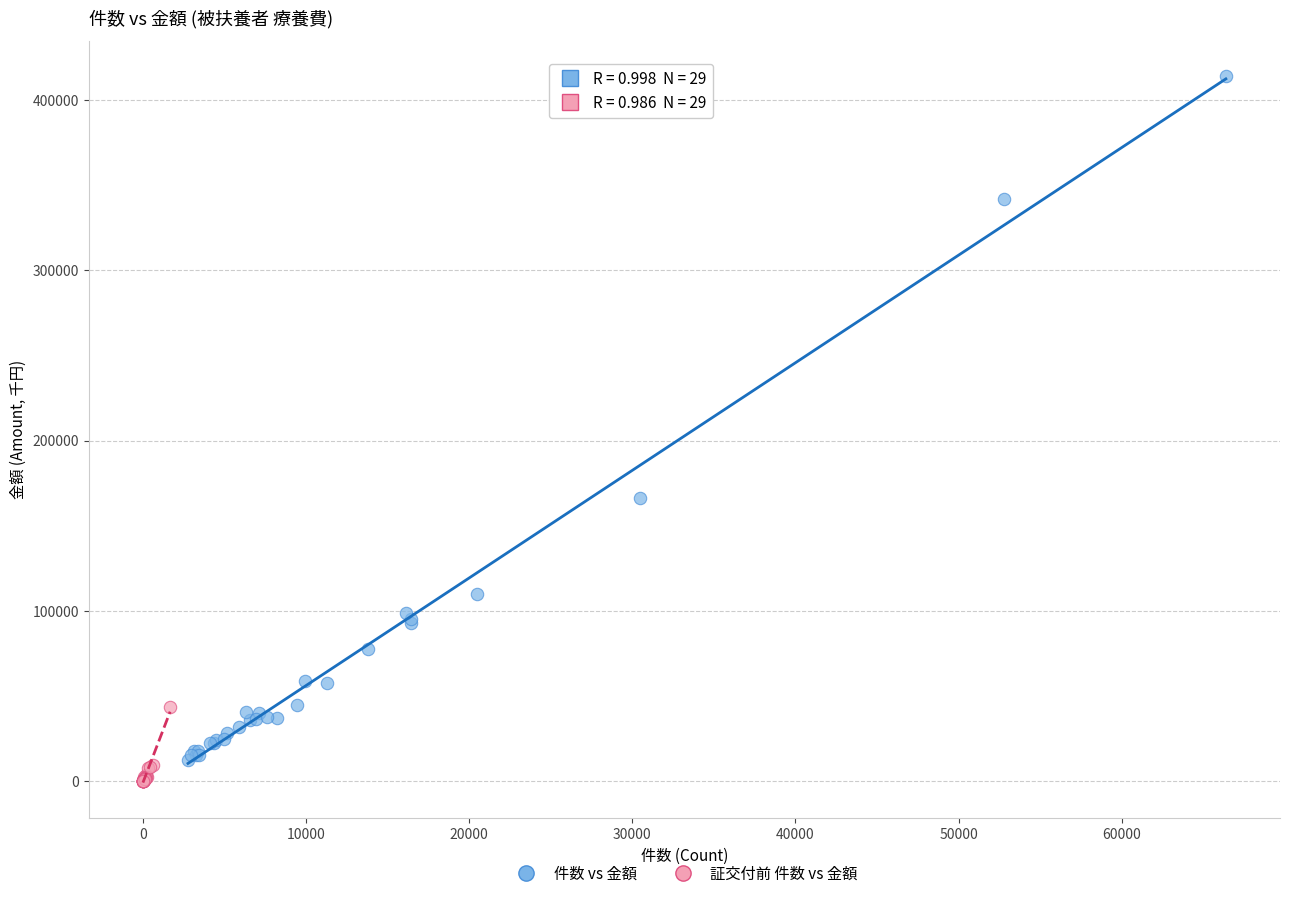

Which series has the largest Y range (max minus min)?

件数 vs 金額